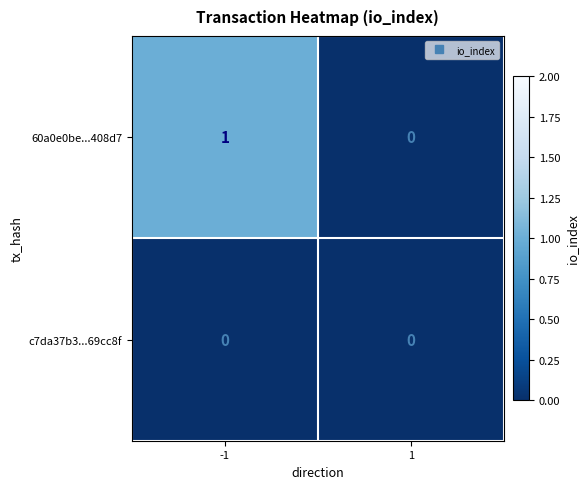

List the series in order of their peak value, lowest first.

c7da37b3...69cc8f, 60a0e0be...408d7